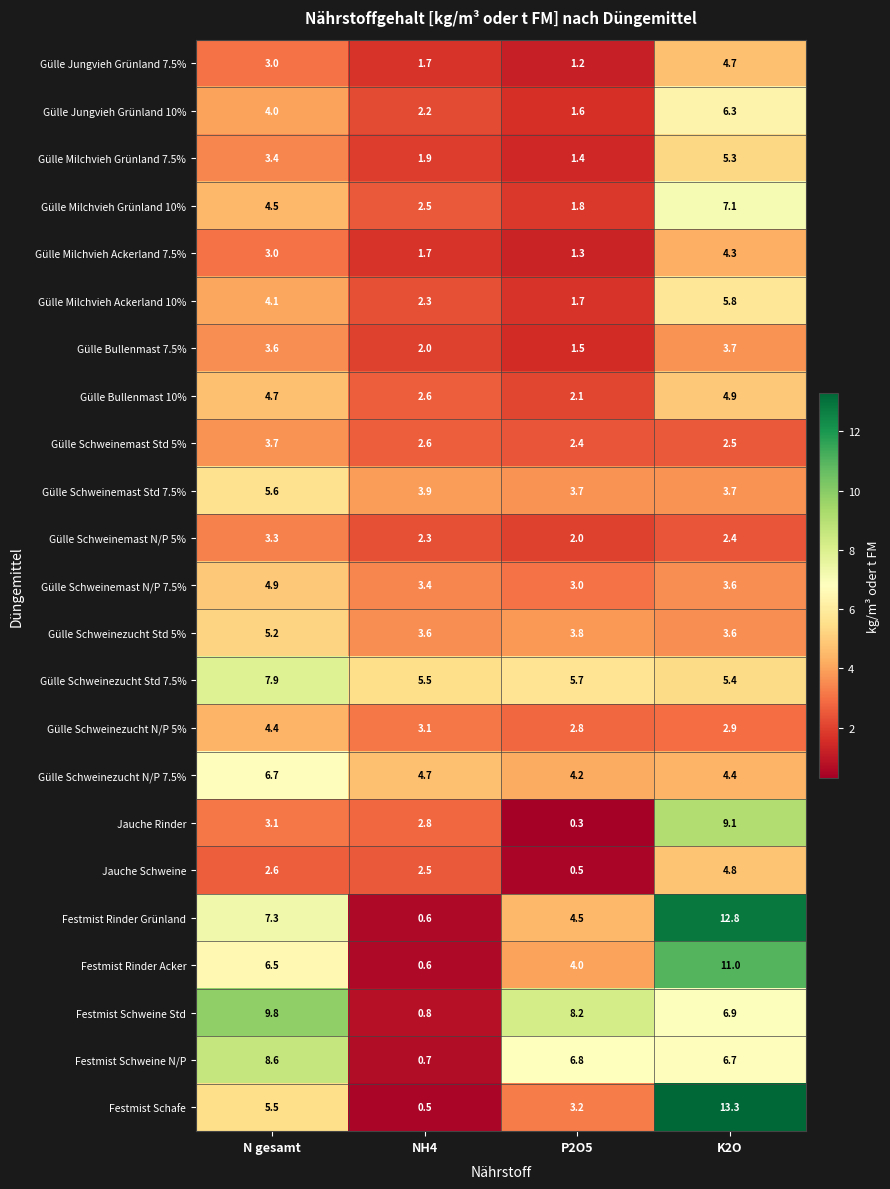

At which category is the sum across all series the highest?

K2O